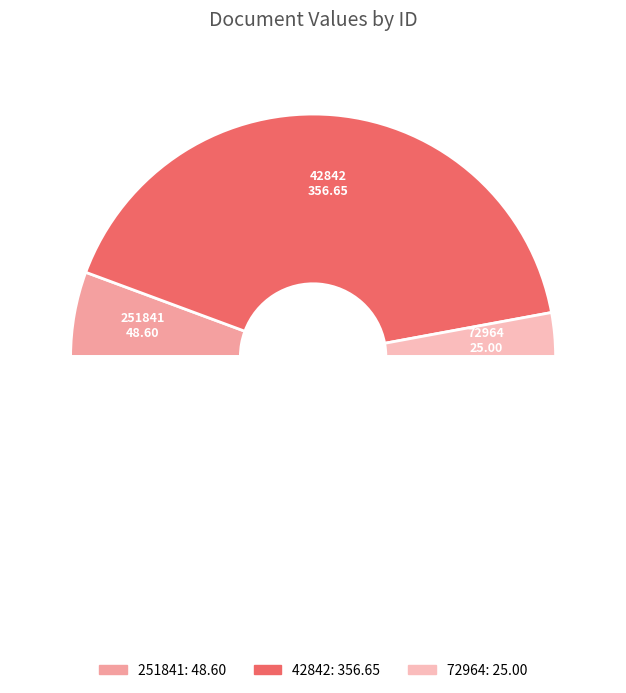

How many segments does this pie chart have?

4